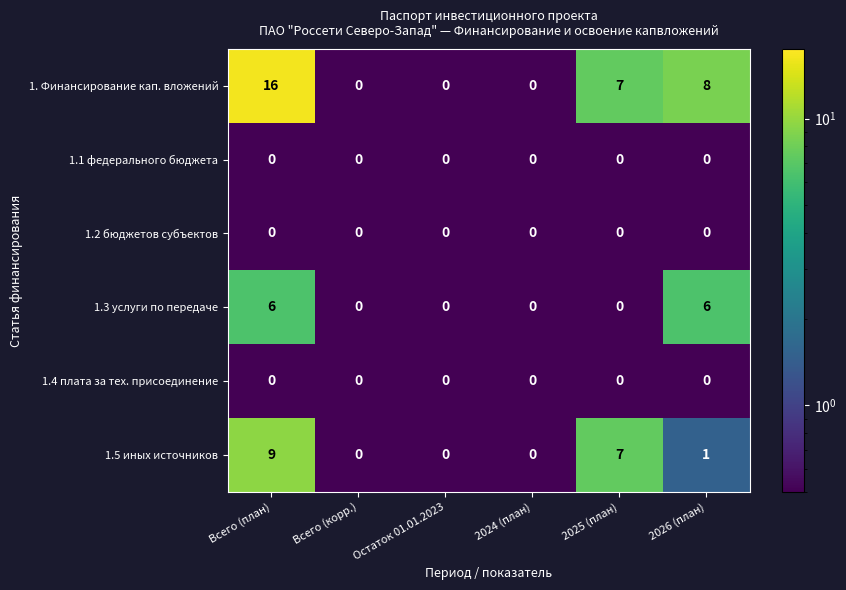

Which series changed the most between Всего (план) and 2025 (план)?

1. Финансирование кап. вложений